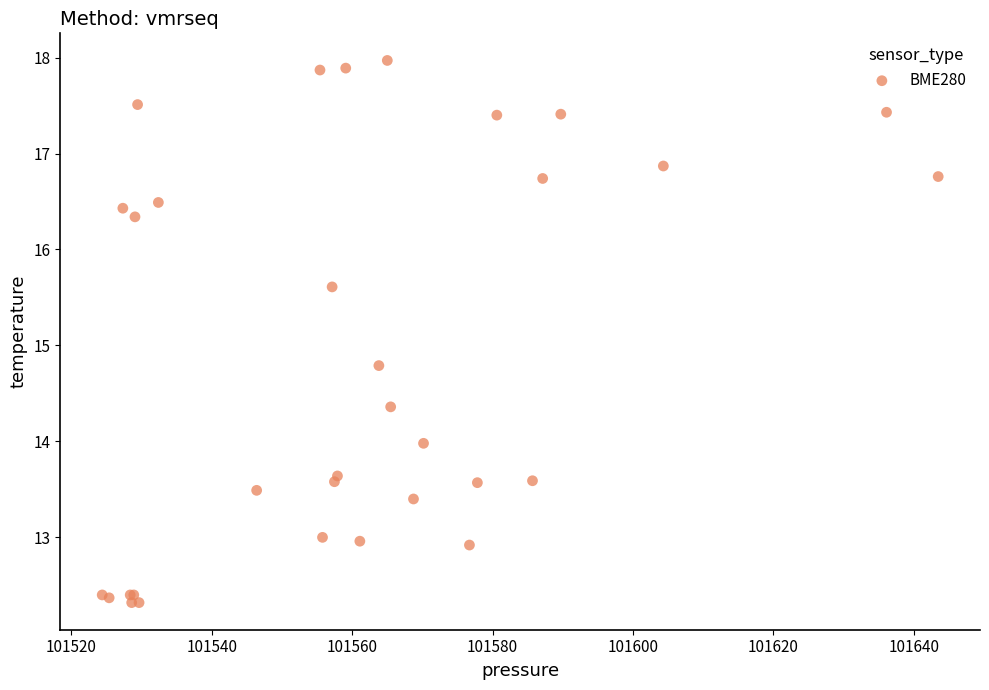

What Y value in the scatter plot is closest to 15?

14.8